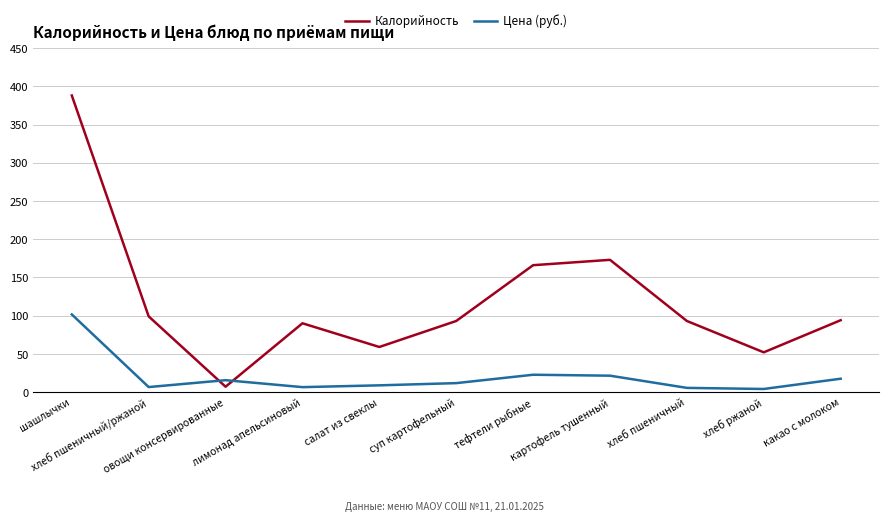

Which series has the widest spread of values?

Калорийность